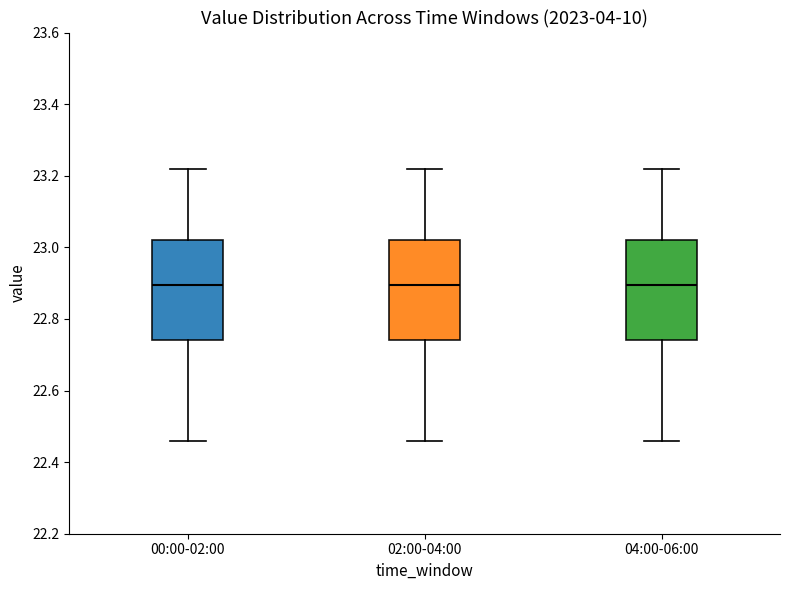

Reading left to right, read every box against the y-axis: the position of its median line, the range the box covers, and the ends of its whiskers. The values are not printed on the chart, so give them approximately, as read against the axis.

00:00-02:00: median 22.90, box 22.74 to 23.02, whiskers 22.46 to 23.22
02:00-04:00: median 22.90, box 22.74 to 23.02, whiskers 22.46 to 23.22
04:00-06:00: median 22.90, box 22.74 to 23.02, whiskers 22.46 to 23.22